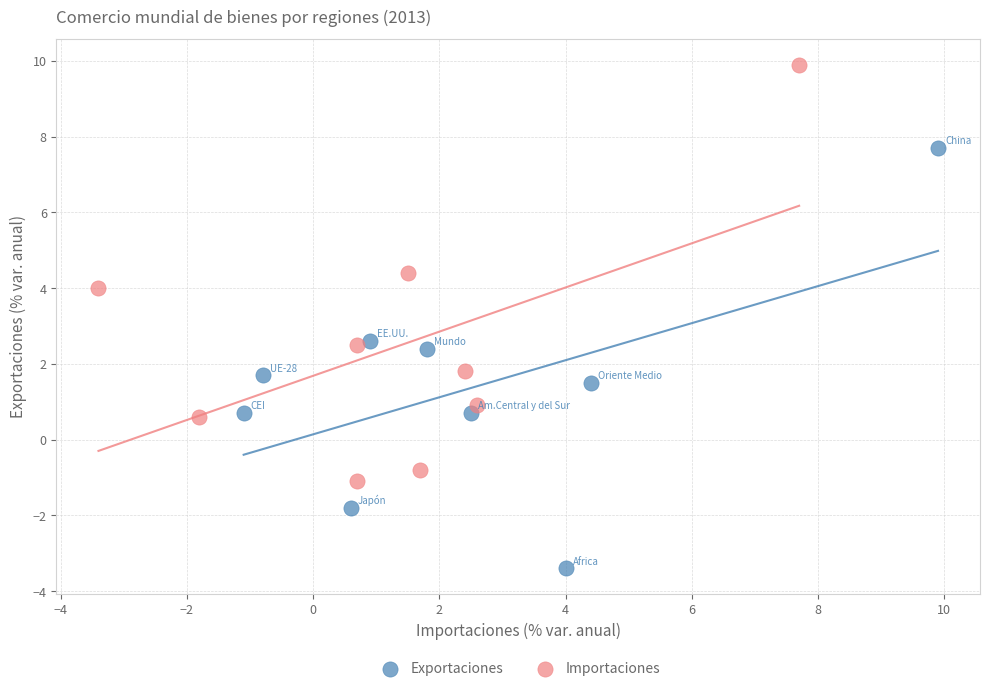

Which series contains the highest Y value?

Importaciones